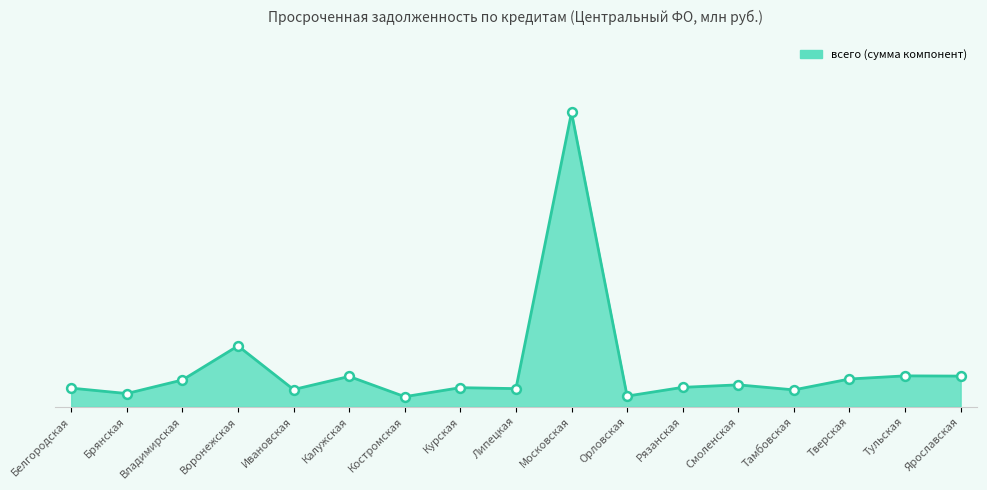

Does the chart have visible grid lines?

No